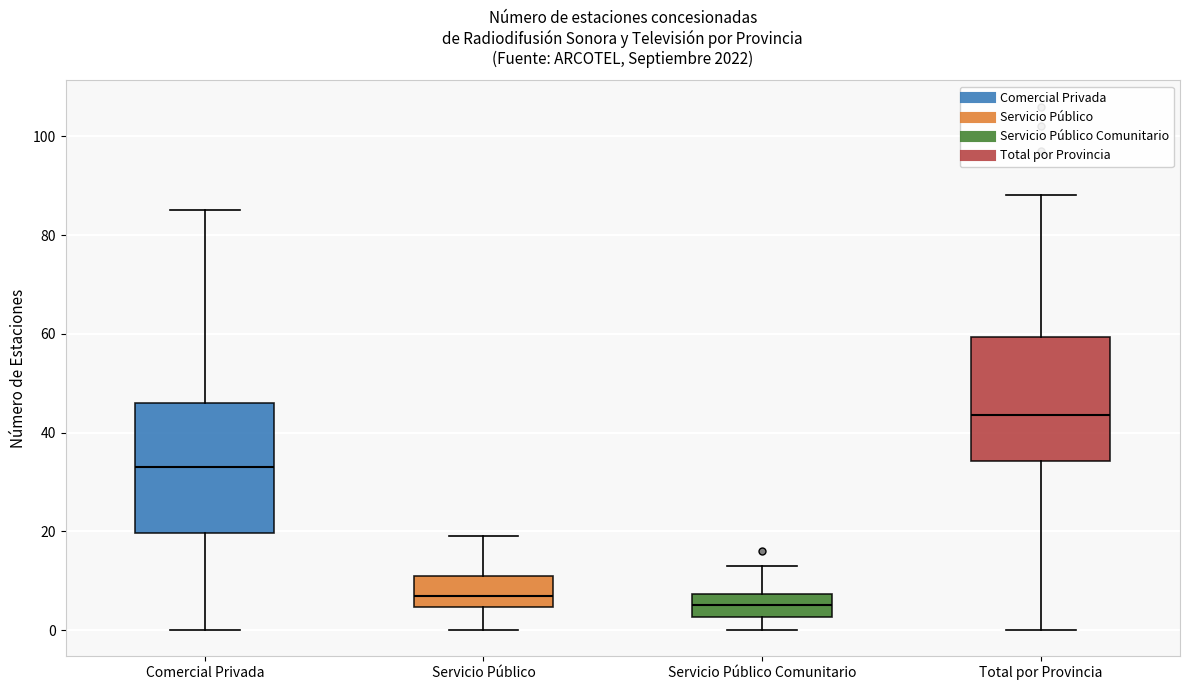

Where does the lower whisker of the box for Comercial Privada end on the y-axis? The values are not printed on the chart, so give them approximately, as read against the axis.

0